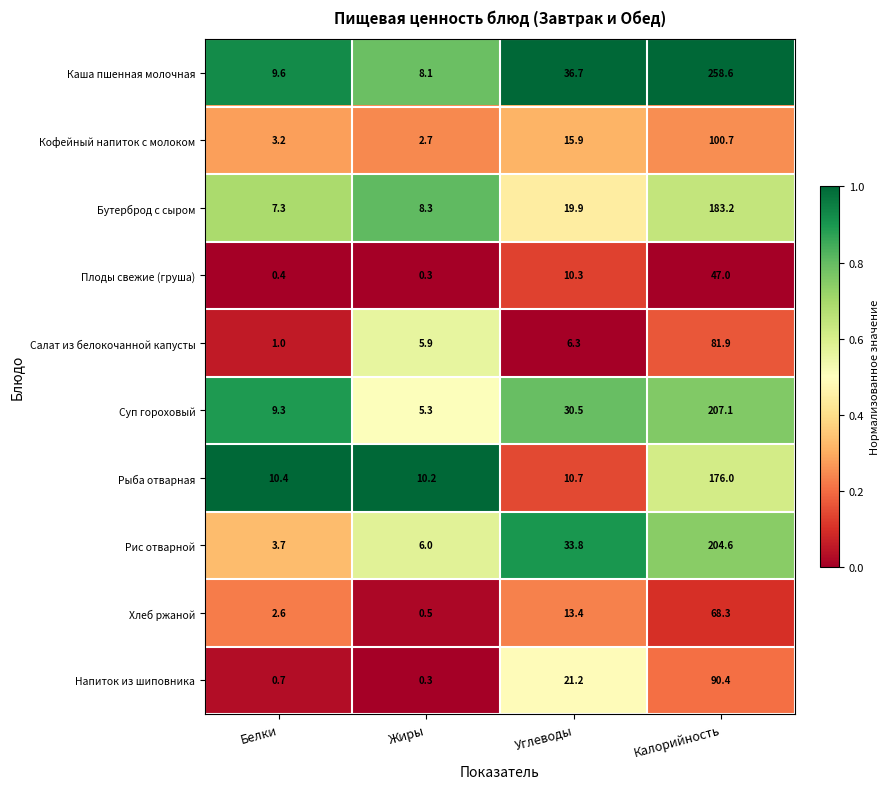

The Суп гороховый series shows 5.3 at Жиры. True or false?

True